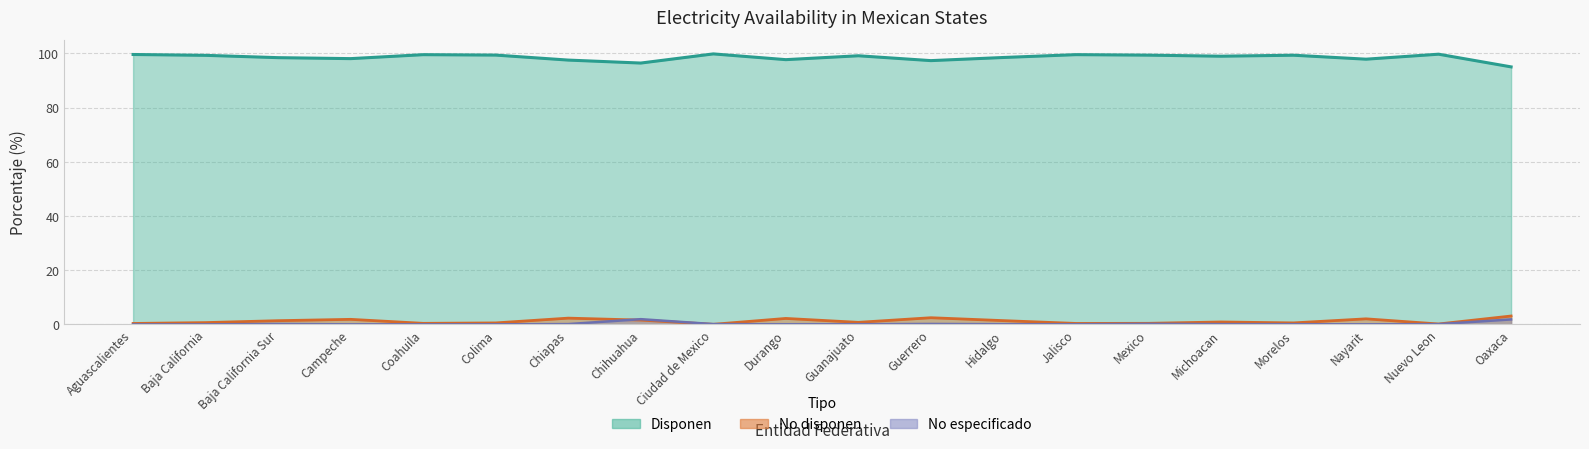

What is the average value of the disponen series?

98.5